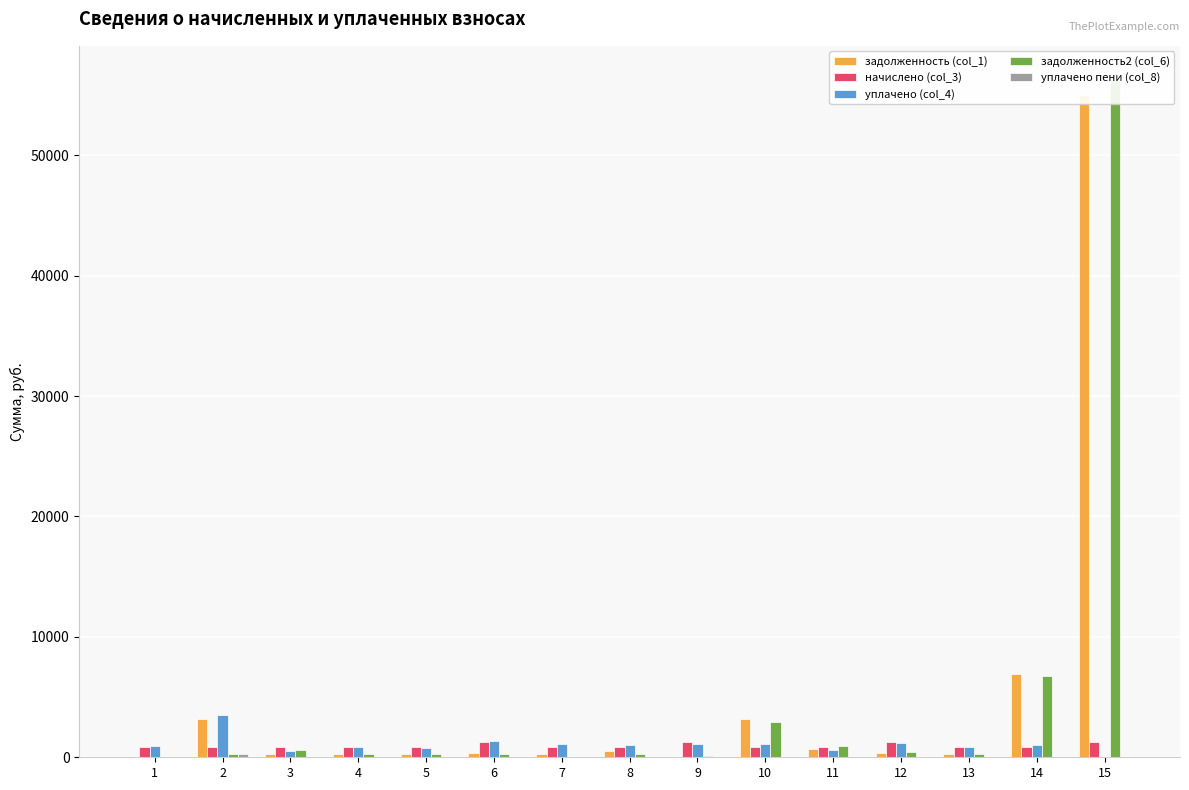

Does the chart contain stacked bars?

No